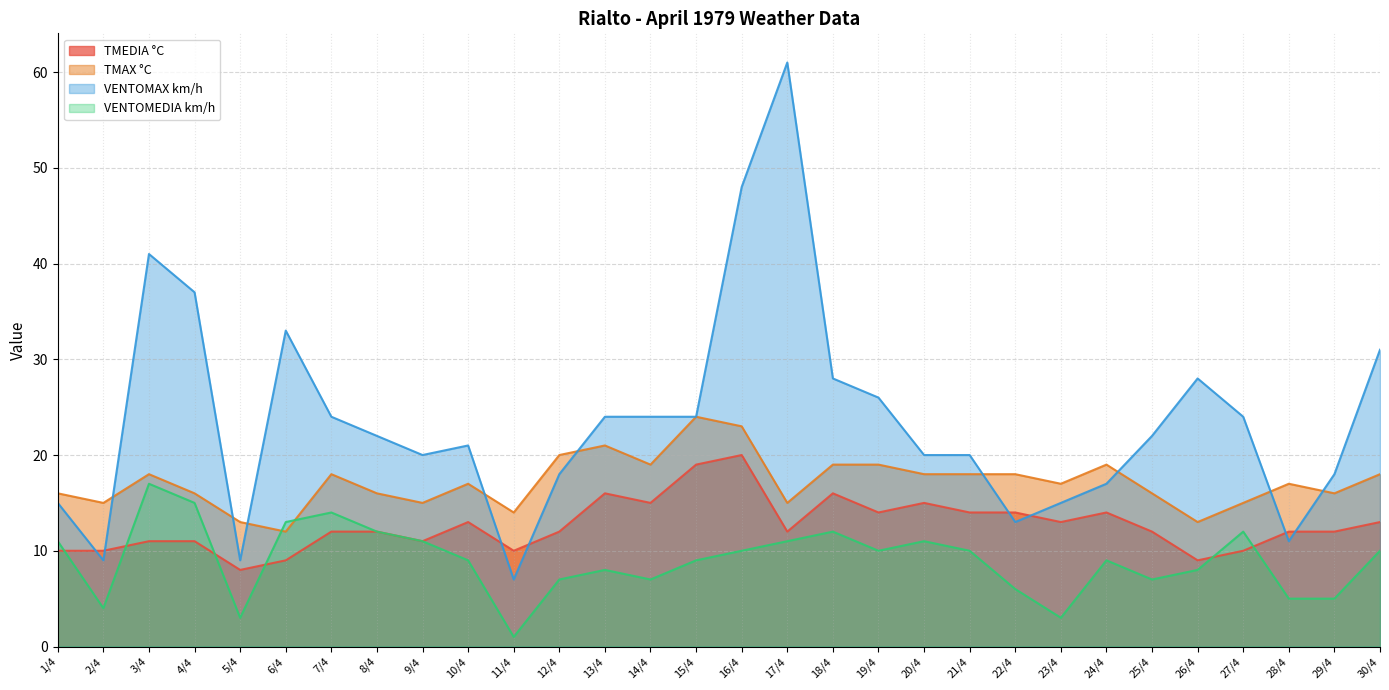

What is the difference between the maximum and minimum values in the VENTOMEDIA km/h series?

16